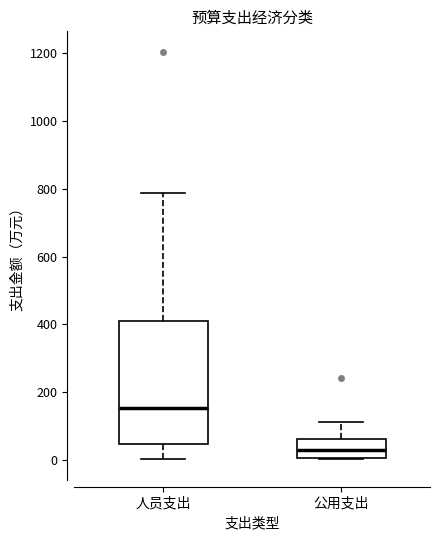

Which box has the highest median line?

人员支出